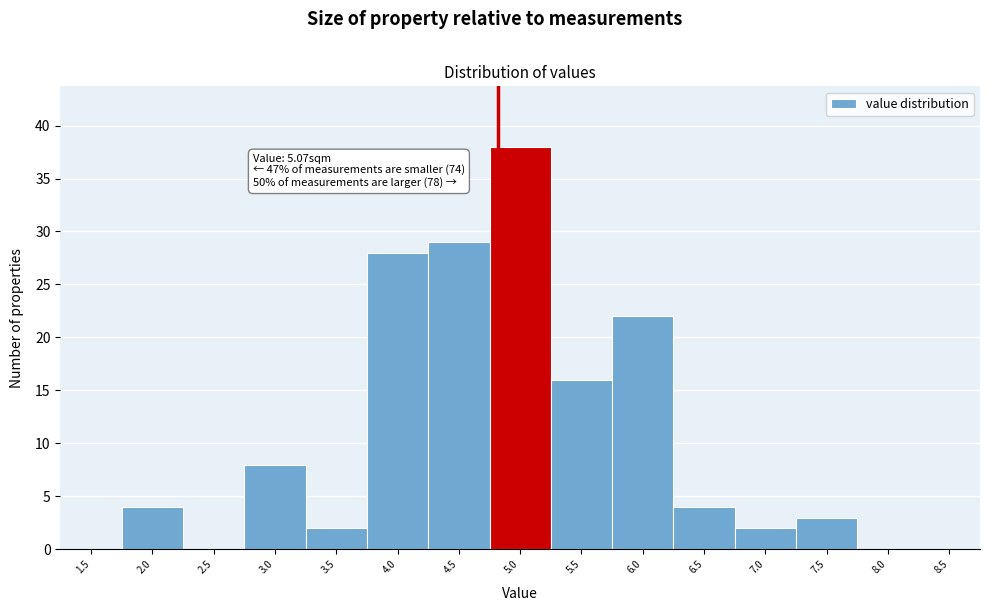

Reading right to left, what are all the values shown in this chart?

8.5=0	8.0=0	7.5=3	7.0=2	6.5=4	6.0=22	5.5=16	5.0=38	4.5=29	4.0=28	3.5=2	3.0=8	2.5=0	2.0=4	1.5=0